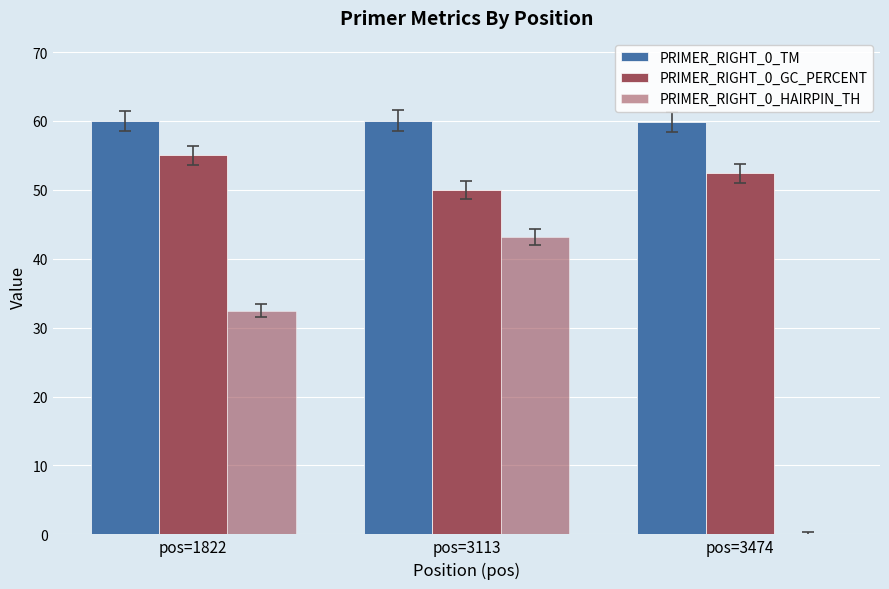

Reading left to right, transcribe all the data shown in this chart.

PRIMER_RIGHT_0_TM: 60.0	60.0	59.9
PRIMER_RIGHT_0_GC_PERCENT: 55.0	50.0	52.4
PRIMER_RIGHT_0_HAIRPIN_TH: 32.4	43.1	0.0